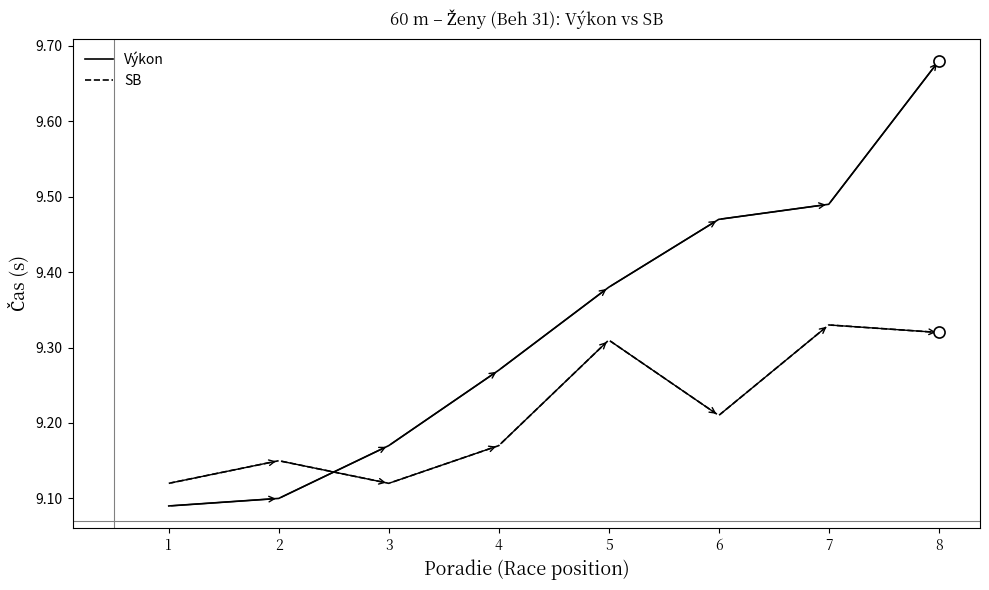

After their last crossing, which series has the higher values: SB or Výkon?

Výkon